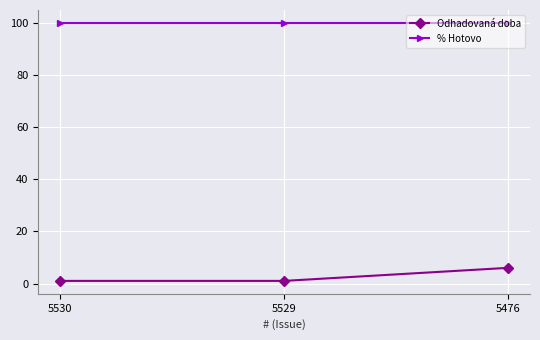

What is the total value across all series at 5530?

101